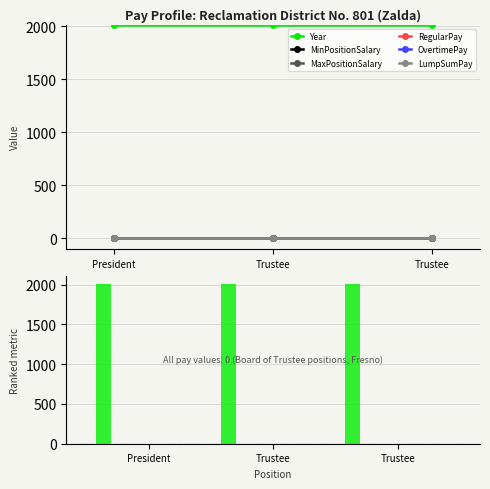

How many distinct data groups are displayed?

6